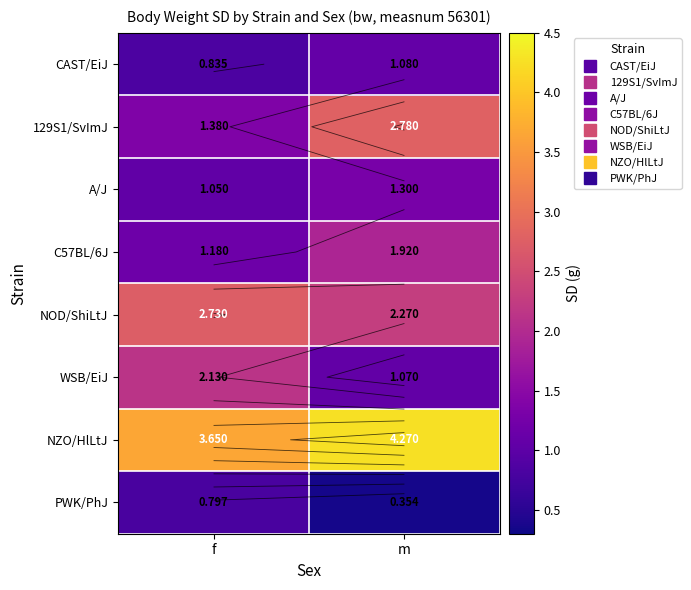

The value of NOD/ShiLtJ at f is 4.2. True or false?

False